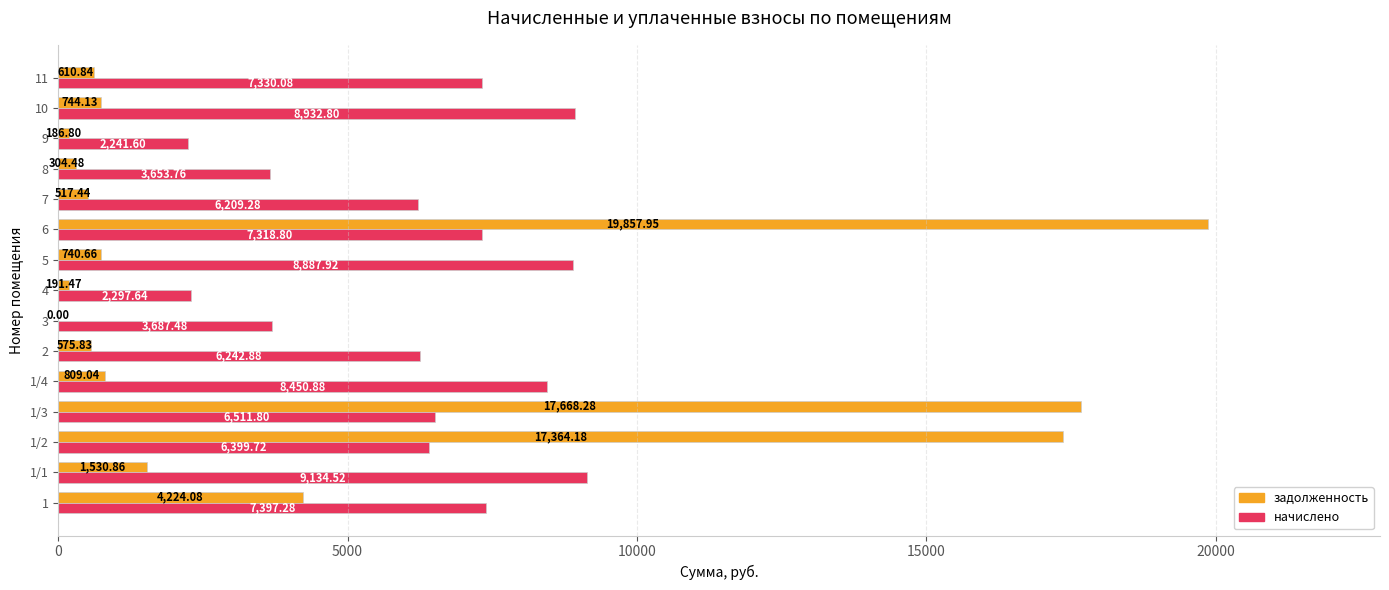

What is the sum of the задолженность values at 5 and 9?

927.5